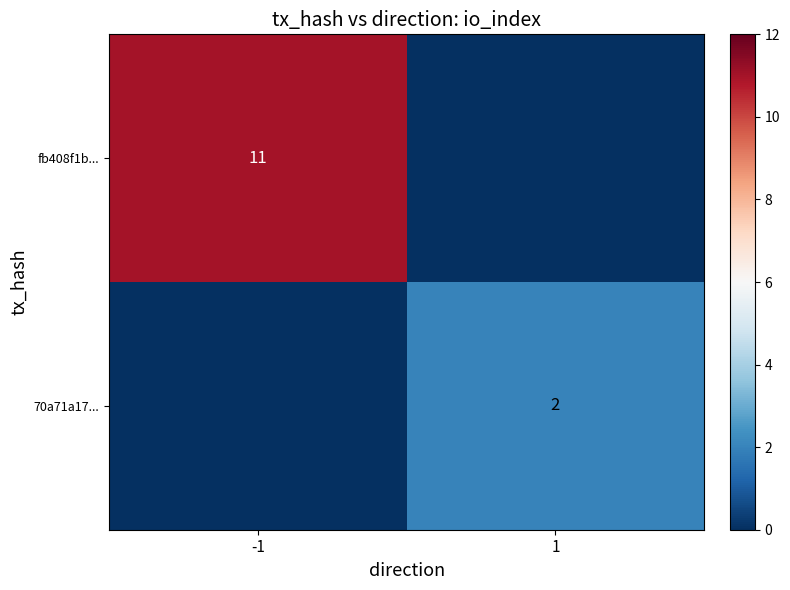

What is the spread (max minus min) of values at -1?

11